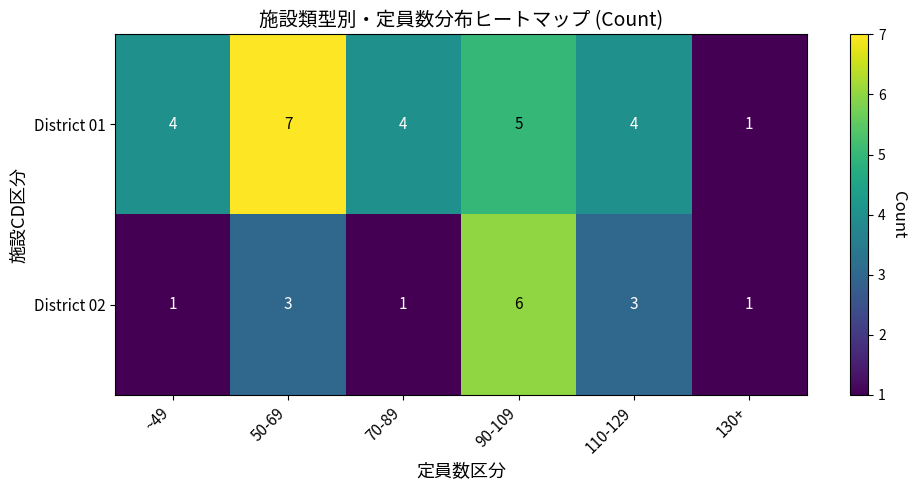

What is the total value across all series at 90-109?

11